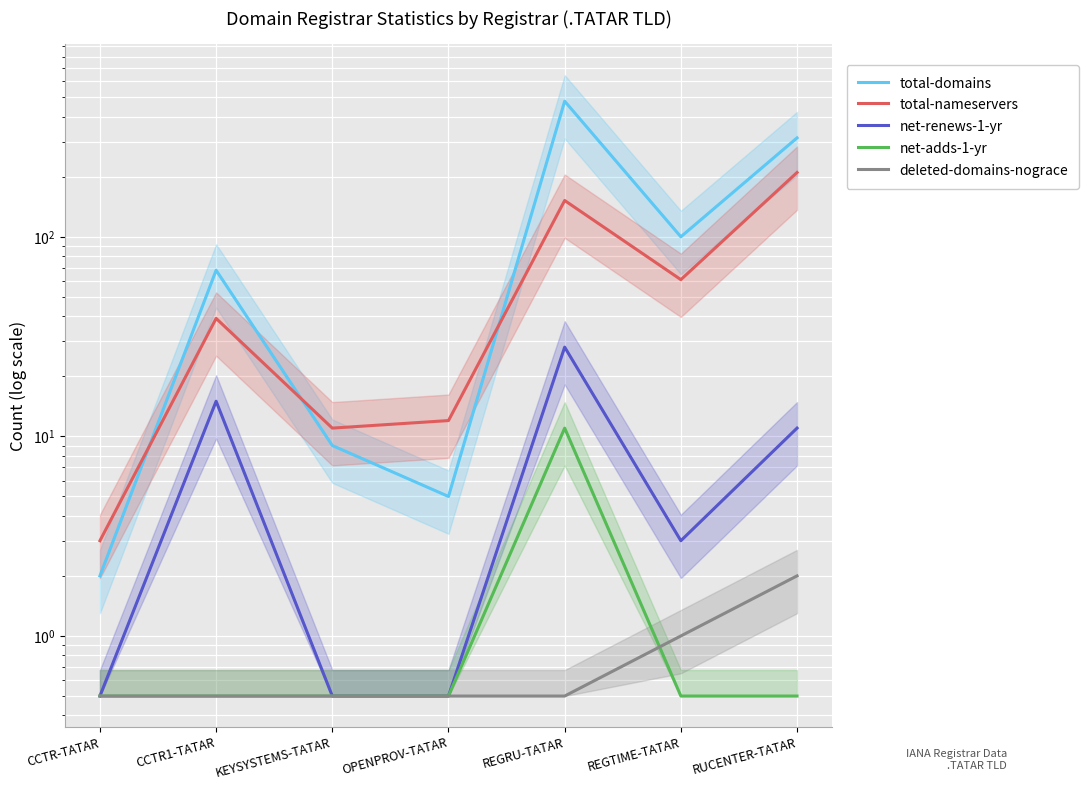

What is the value of the net-adds-1-yr point at the 6th from the left?

0.5